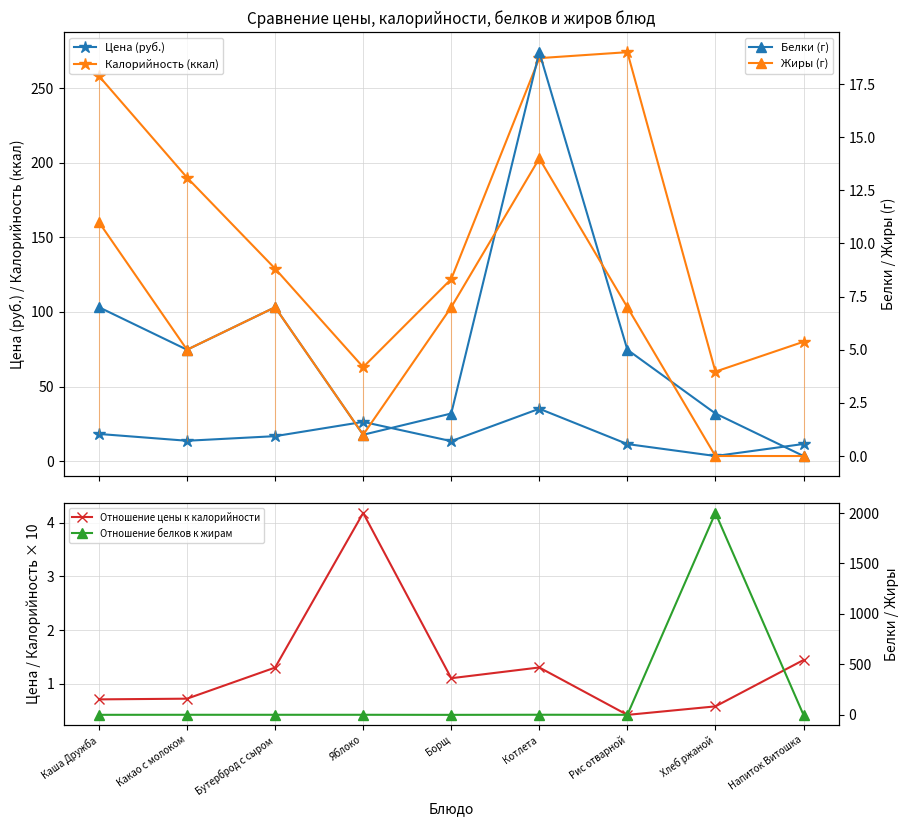

Where is Белки (г) nearest to the value 9?

Каша Дружба